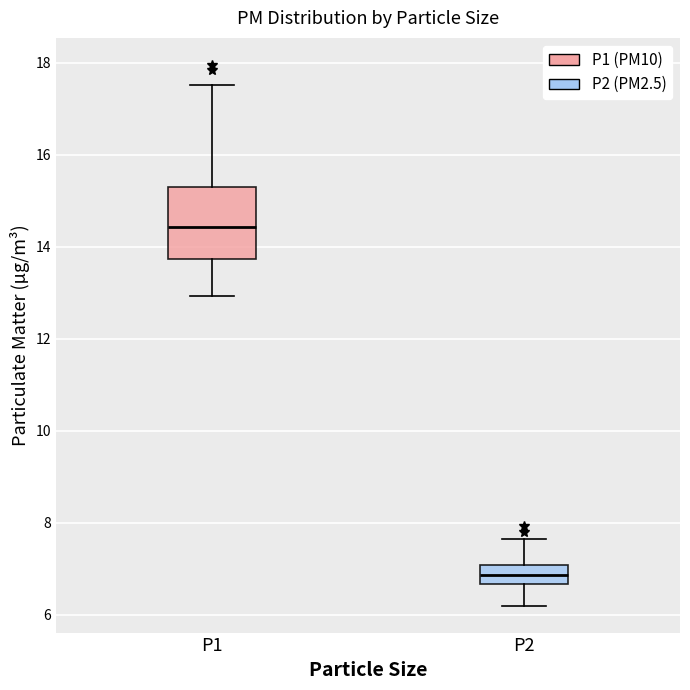

Which box is the tallest, from its lower edge to its upper edge?

P1